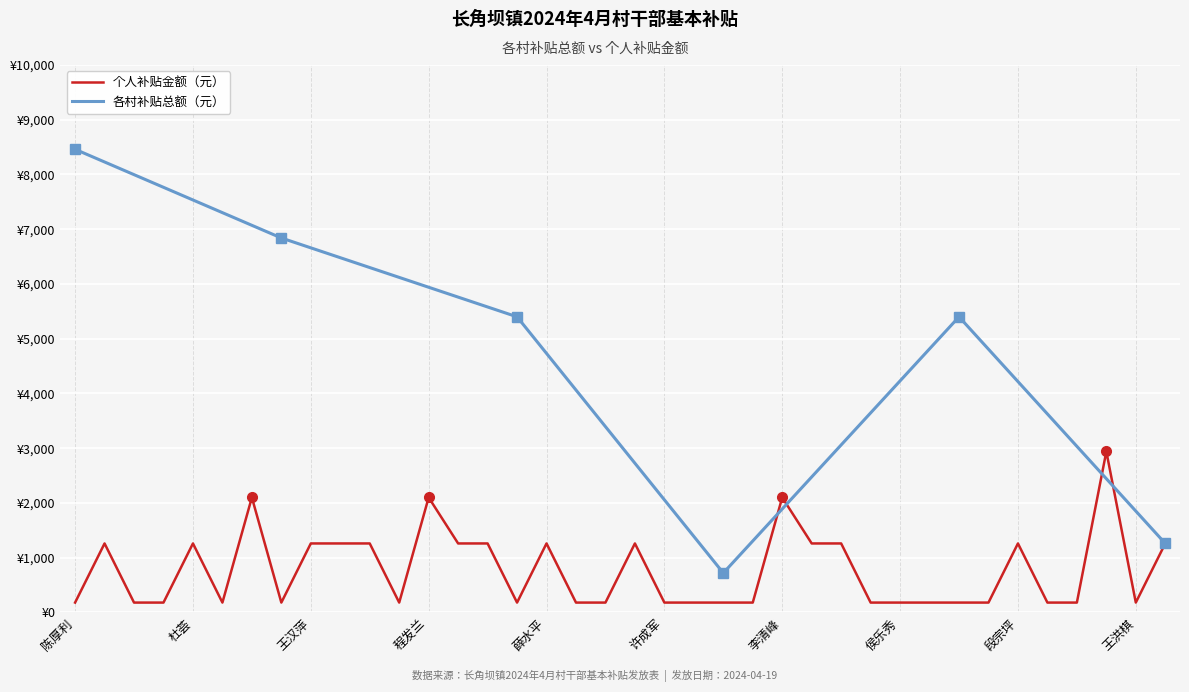

How many points are higher than both their immediate neighbors (excluding endpoints)?

9